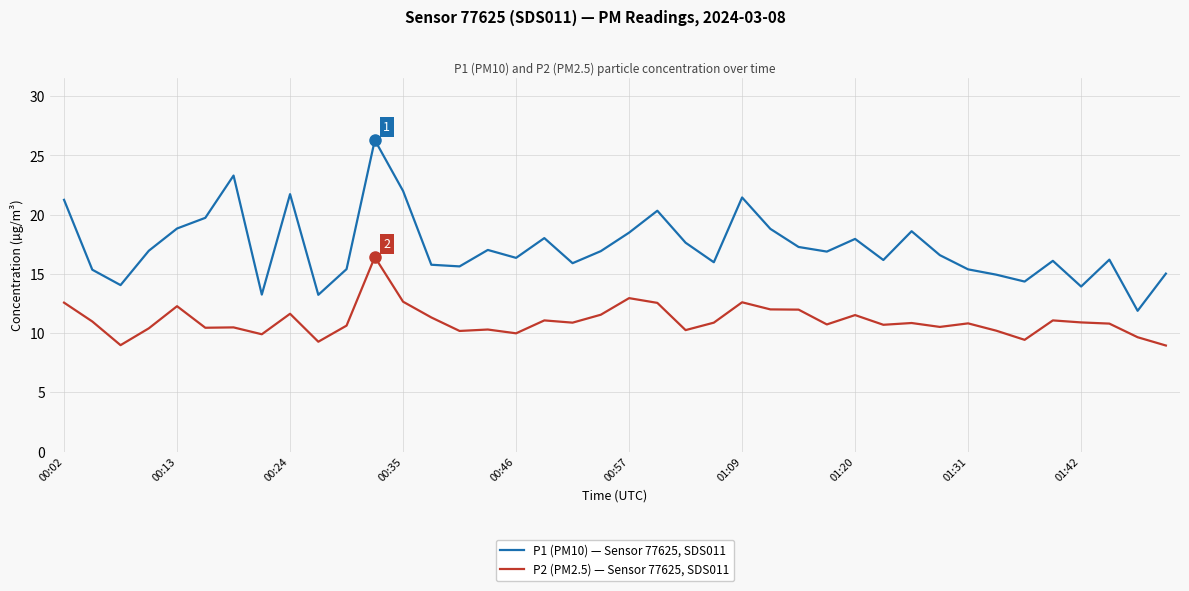

Is this an area chart (filled region under the line)?

No